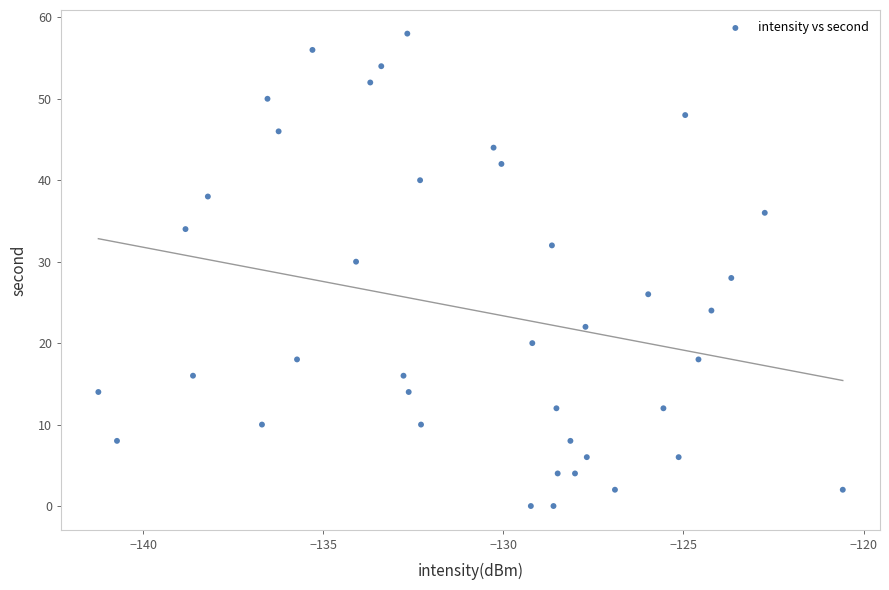

What is the range of Y values (max minus min)?

58